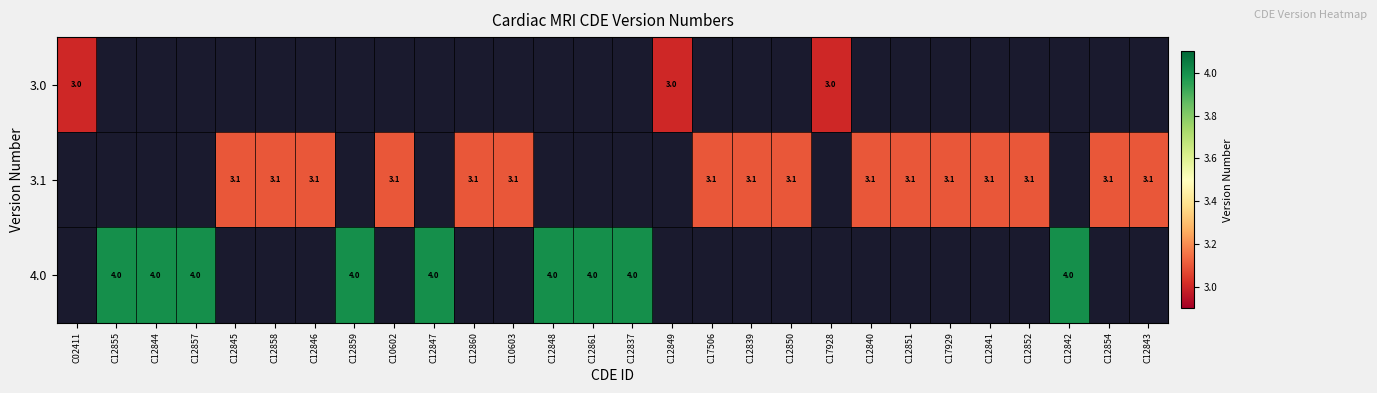

How many series are shown in this chart?

3